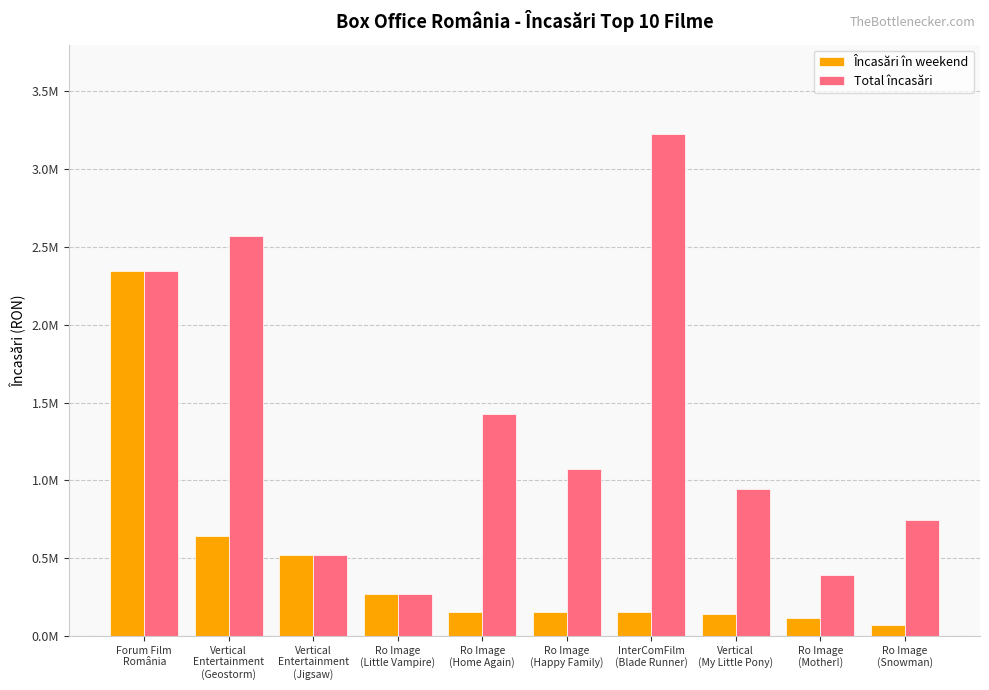

Which has a higher value, Ro Image
(Happy Family) or Ro Image
(Little Vampire)?

Ro Image
(Little Vampire)